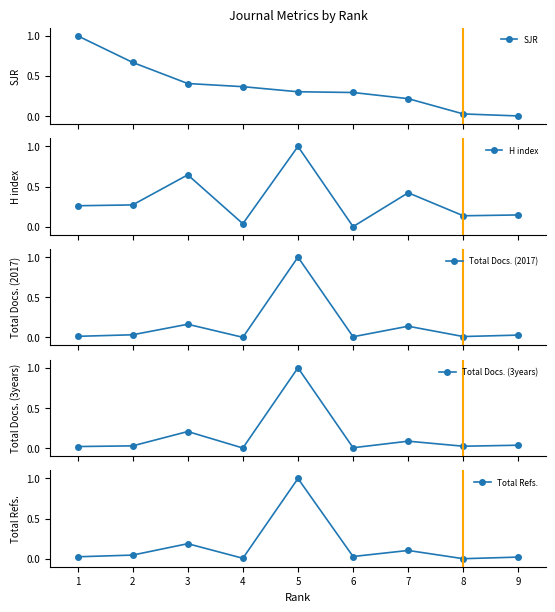

True or false: Total Docs. (3years) has more than 2 interior local peaks.

True